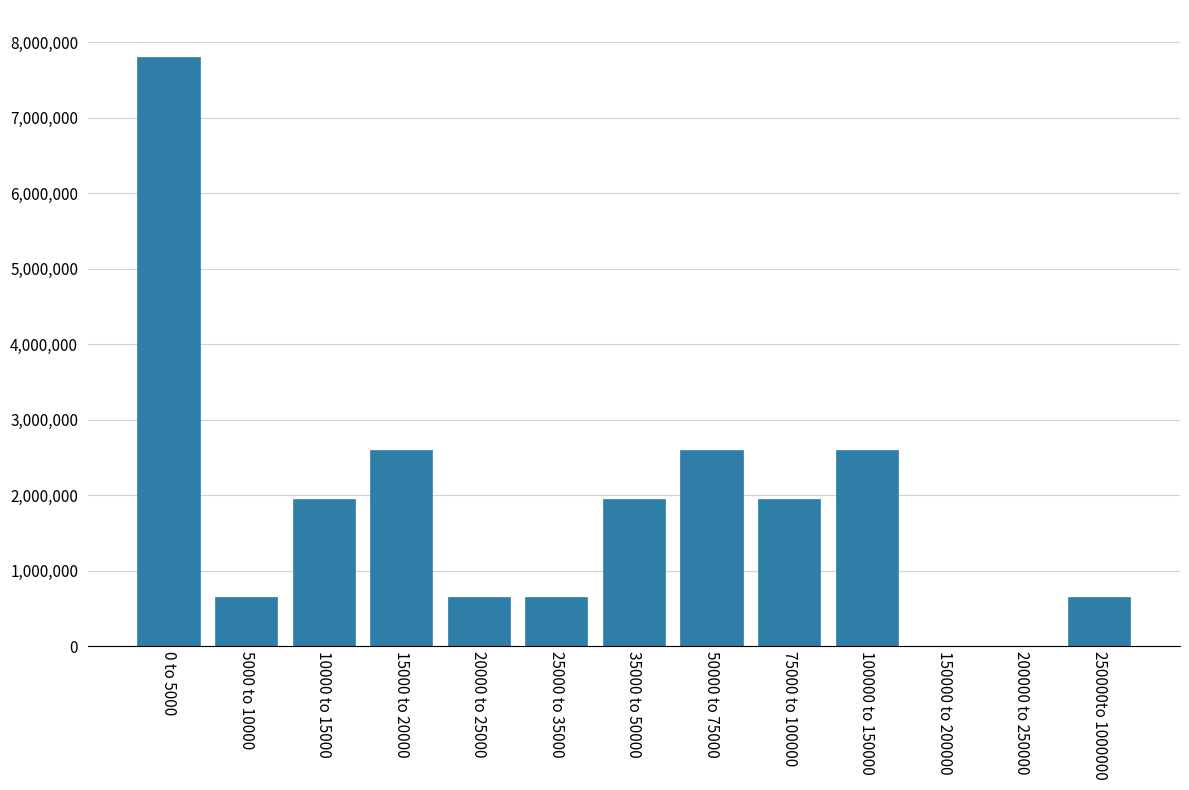

Reading left to right, what are all the values shown in this chart?

0 to 5000=7800000	5000 to 10000=650000	10000 to 15000=1950000	15000 to 20000=2600000	20000 to 25000=650000	25000 to 35000=650000	35000 to 50000=1950000	50000 to 75000=2600000	75000 to 100000=1950000	100000 to 150000=2600000	150000 to 200000=0	200000 to 250000=0	250000to 1000000=650000